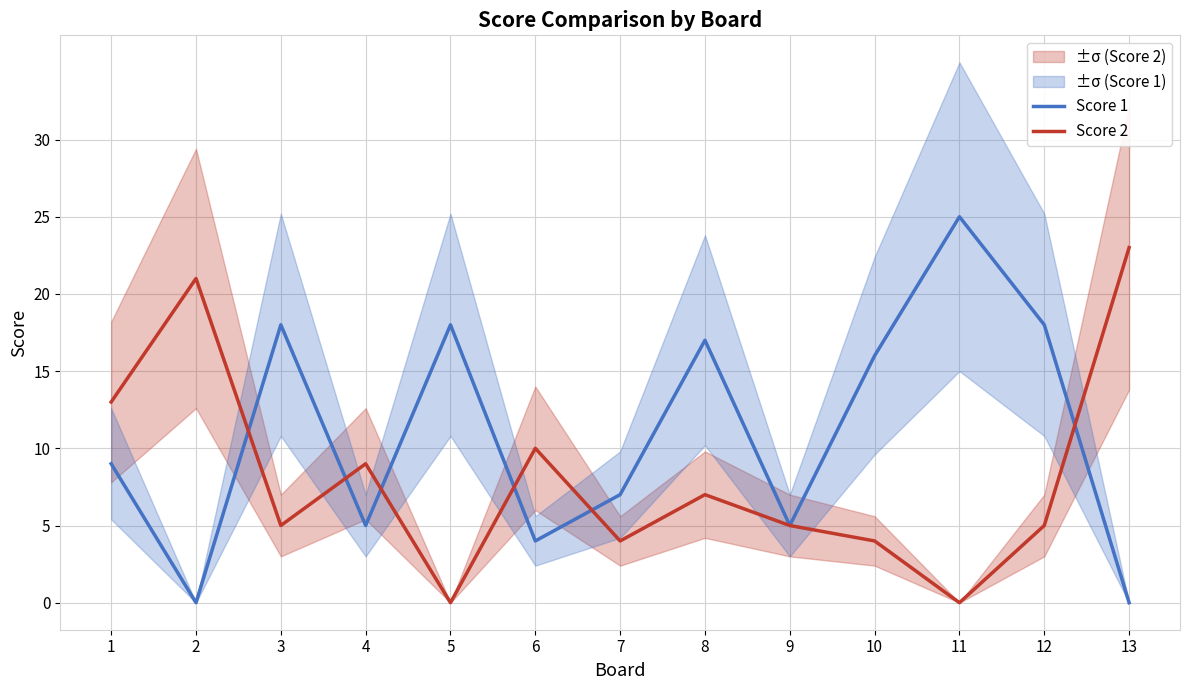

How many intersections are there between Score 1 and Score 2?

6